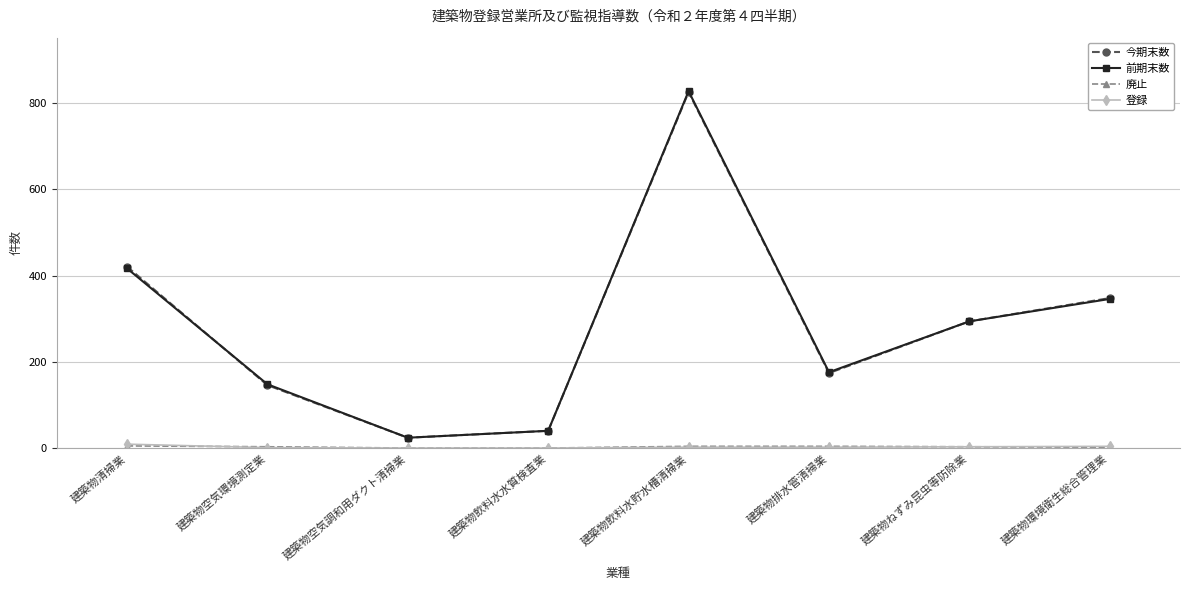

Which series has the widest spread of values?

前期末数